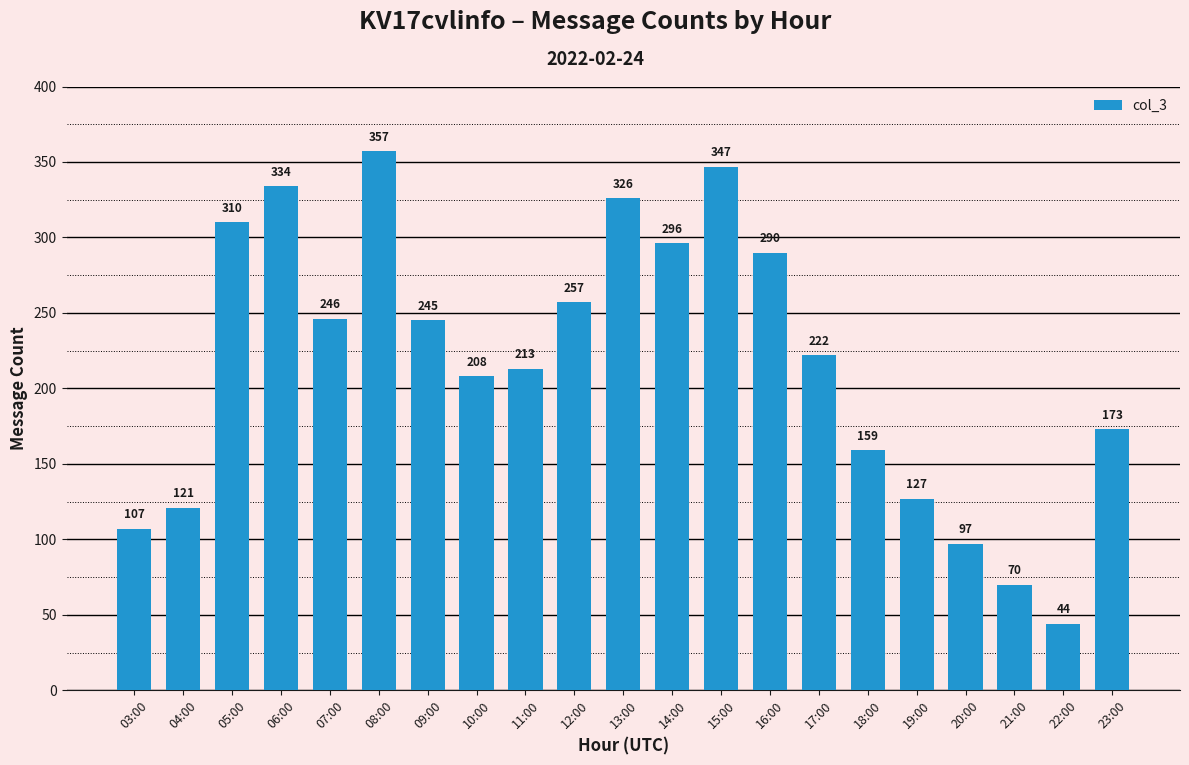

List the labels in order of value, largest first.

08:00, 15:00, 06:00, 13:00, 05:00, 14:00, 16:00, 12:00, 07:00, 09:00, 17:00, 11:00, 10:00, 23:00, 18:00, 19:00, 04:00, 03:00, 20:00, 21:00, 22:00